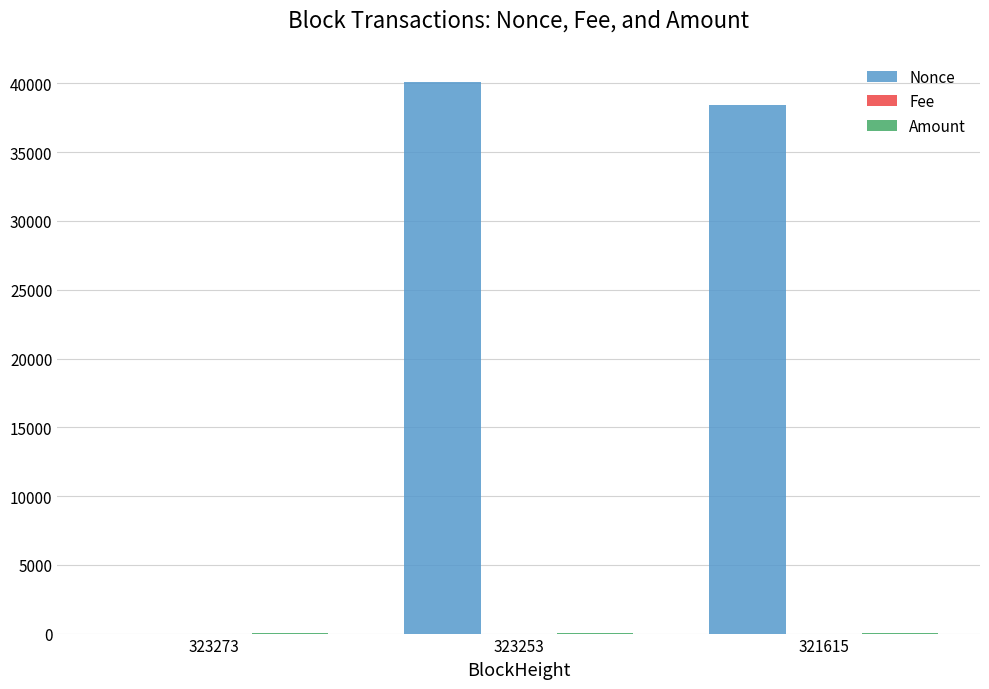

Which label corresponds to the largest value in the chart?

323253